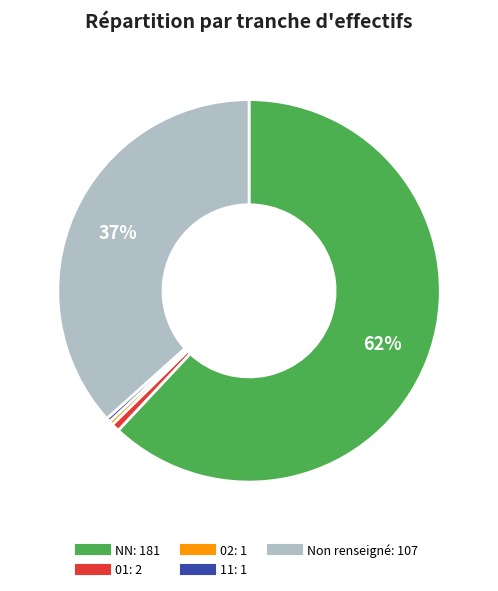

Does any single category account for the majority?

Yes